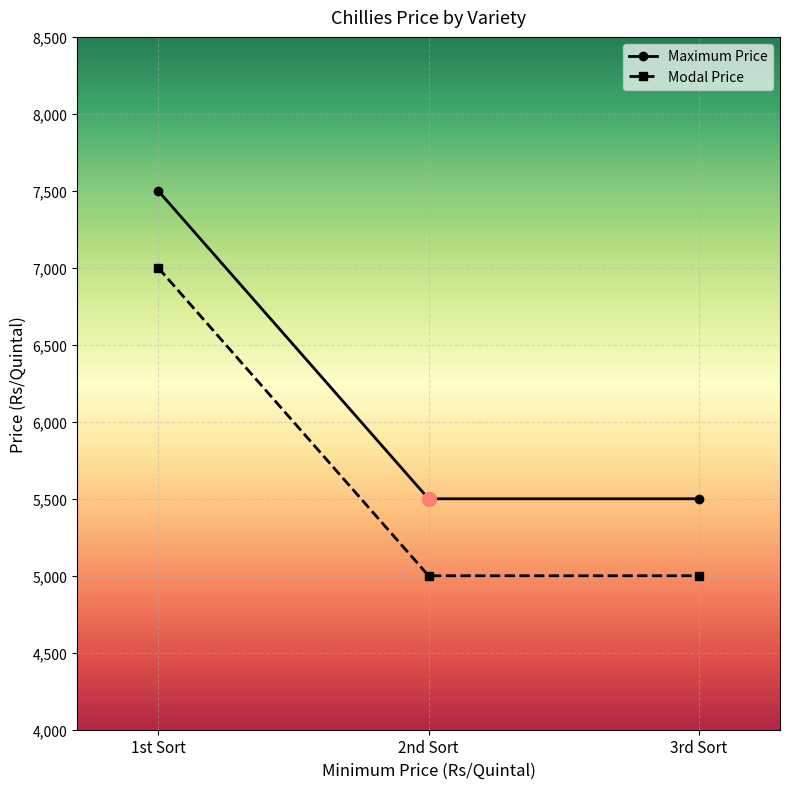

What are all the series names shown in the legend?

Maximum Price, Modal Price